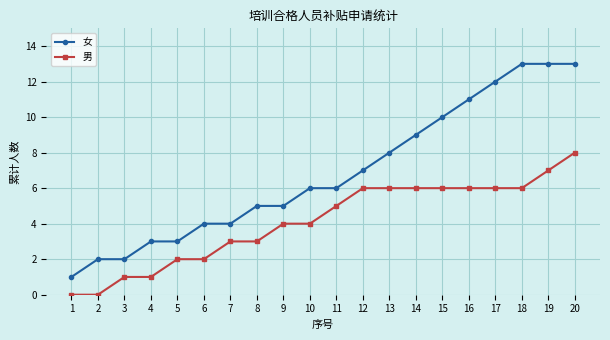

How many values in the 男 series are below 5?

10